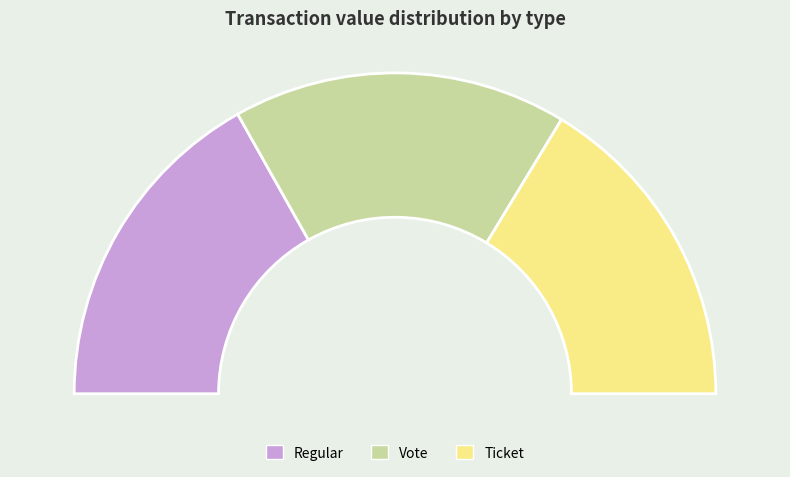

Is there a majority slice in this chart?

No